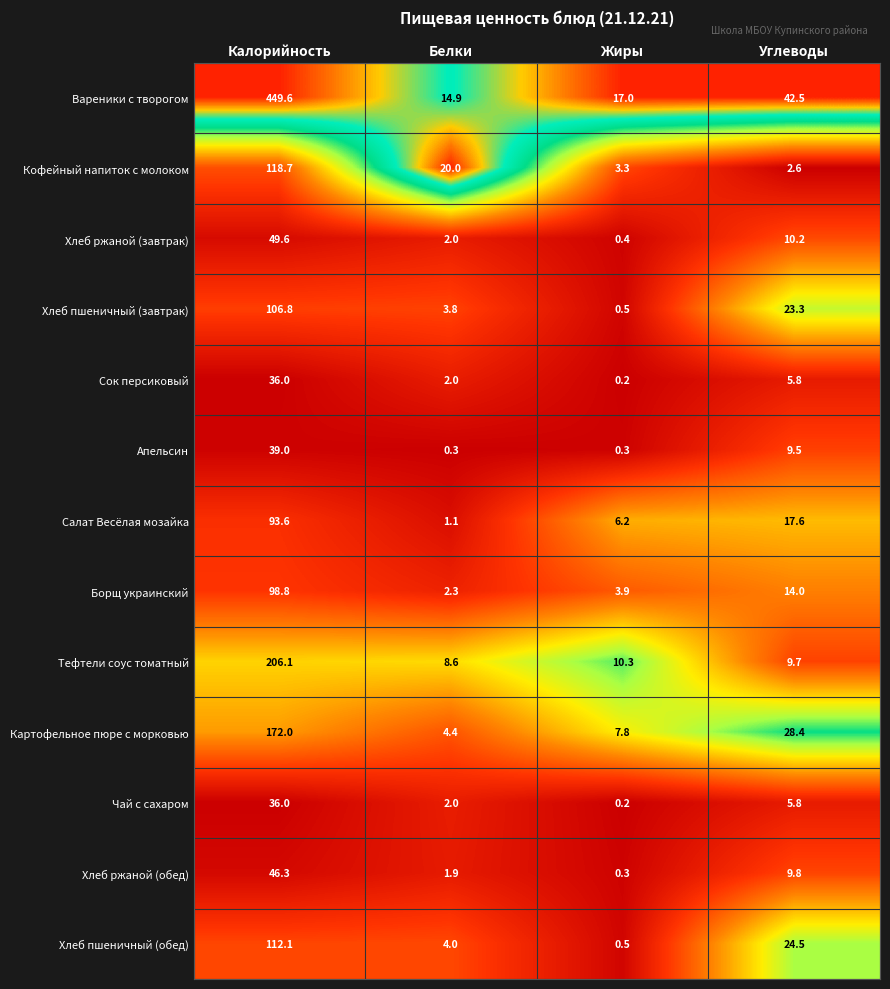

Is the value of Хлеб пшеничный (обед) at Белки greater than the value of Кофейный напиток с молоком at Калорийность?

No